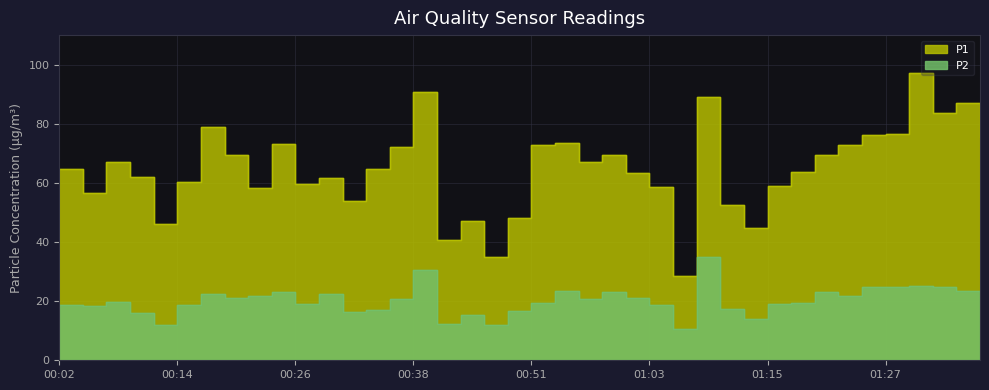

Reading right to left, transcribe all the data shown in this chart.

P1: 75.4	86.9	83.5	97.2	76.6	76.2	72.8	69.4	63.7	58.9	44.8	52.5	89.2	28.4	58.7	63.2	69.5	67.0	73.4	72.8	48.1	35.0	47.2	40.6	90.9	72.0	64.7	53.8	61.8	59.5	73.1	58.4	69.5	78.9	60.2	46.2	62.0	67.0	56.6	64.6
P2: 22.8	23.3	24.9	25.0	24.8	24.9	21.8	23.0	19.4	19.2	14.1	17.2	35.0	10.6	18.8	20.9	23.2	20.8	23.6	19.3	16.7	12.0	15.4	12.2	30.4	20.7	17.1	16.3	22.5	19.0	23.2	21.8	21.2	22.5	18.8	11.9	16.0	19.6	18.3	18.7